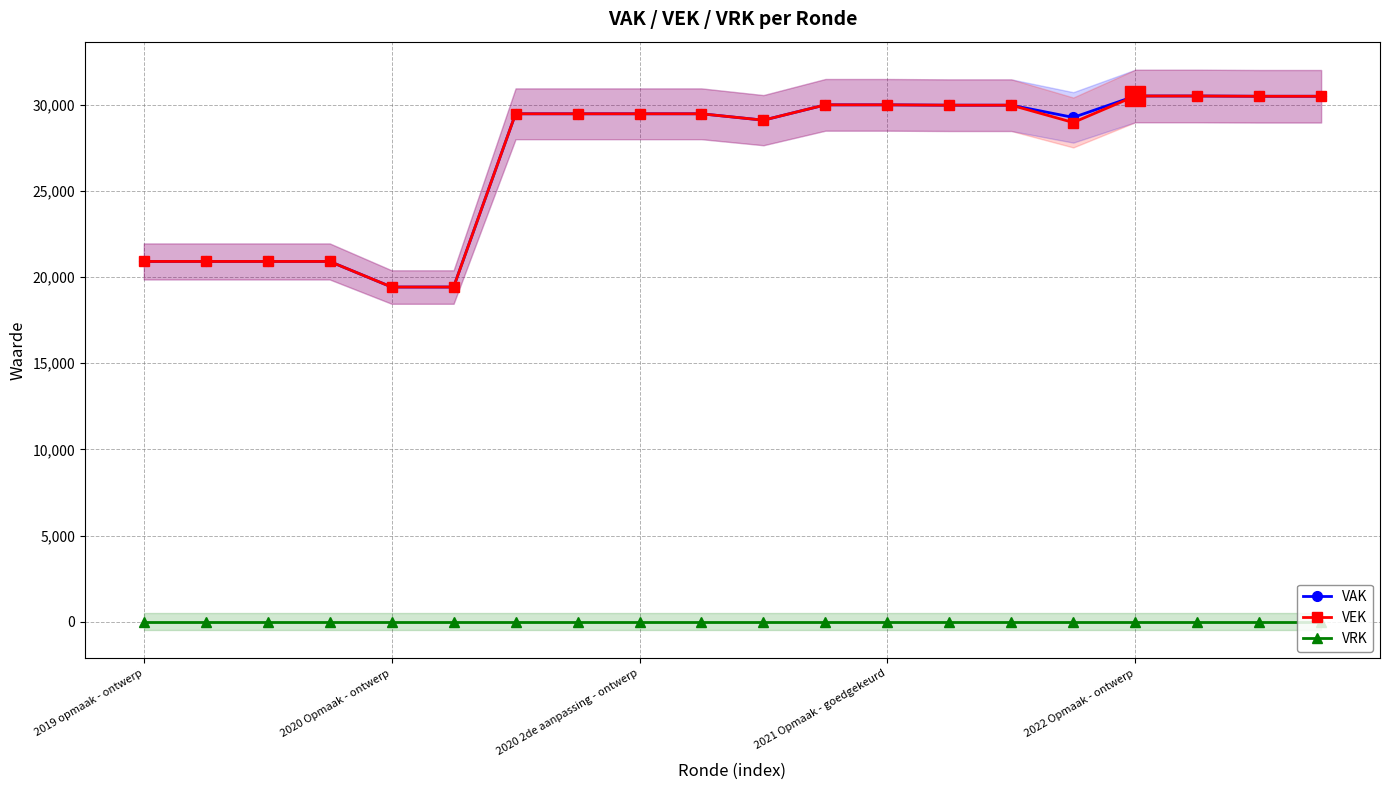

True or false: VEK and VRK intersect in this chart.

False